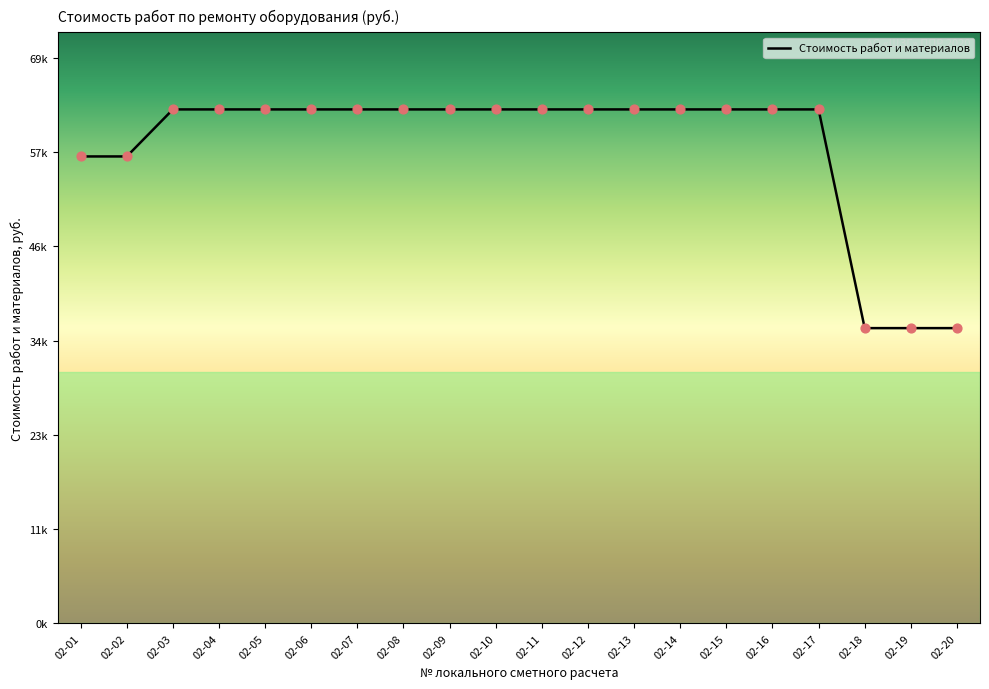

What is the change in value from 02-02 to 02-14?

+5751.0